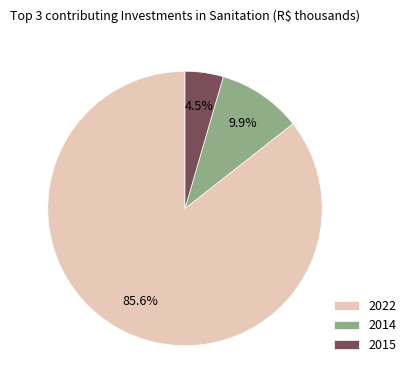

The 2015 slice represents 12% of the pie. True or false?

False